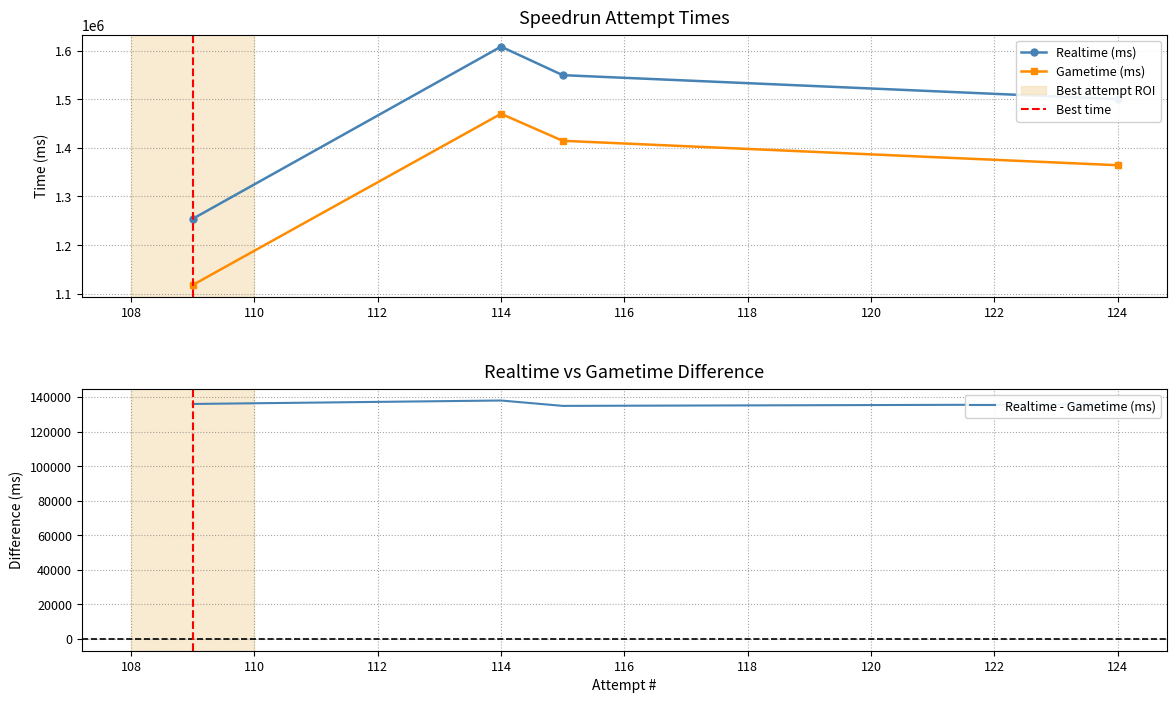

True or false: Realtime (ms) and Gametime (ms) intersect in this chart.

False